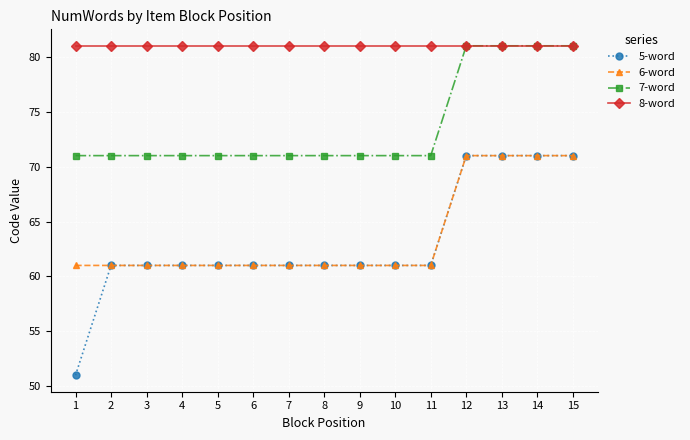

At how many categories does at least one series exceed 58?

15